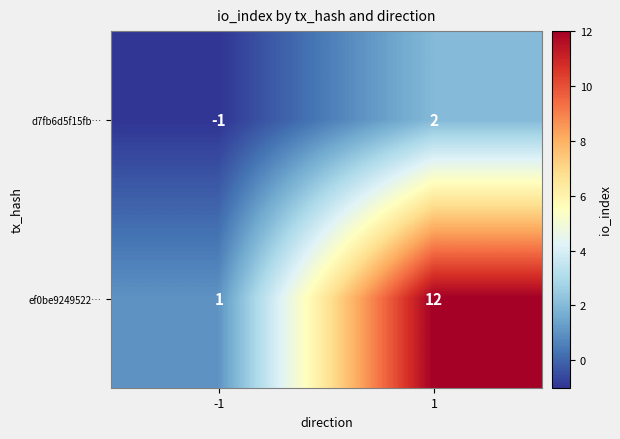

What is the difference between the ef0be9249522… values at 1 and -1?

11